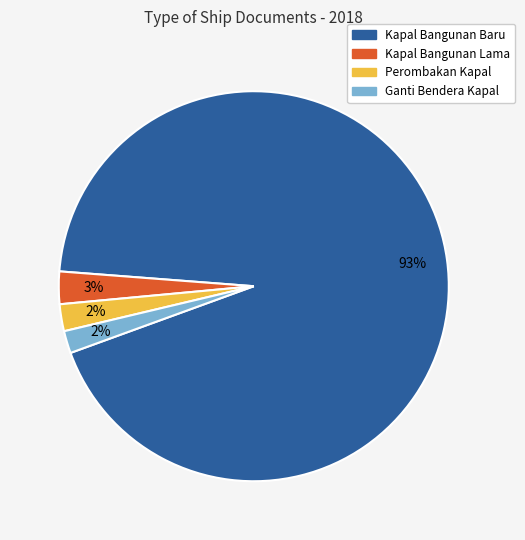

What is the largest slice in the pie chart?

Kapal Bangunan Baru